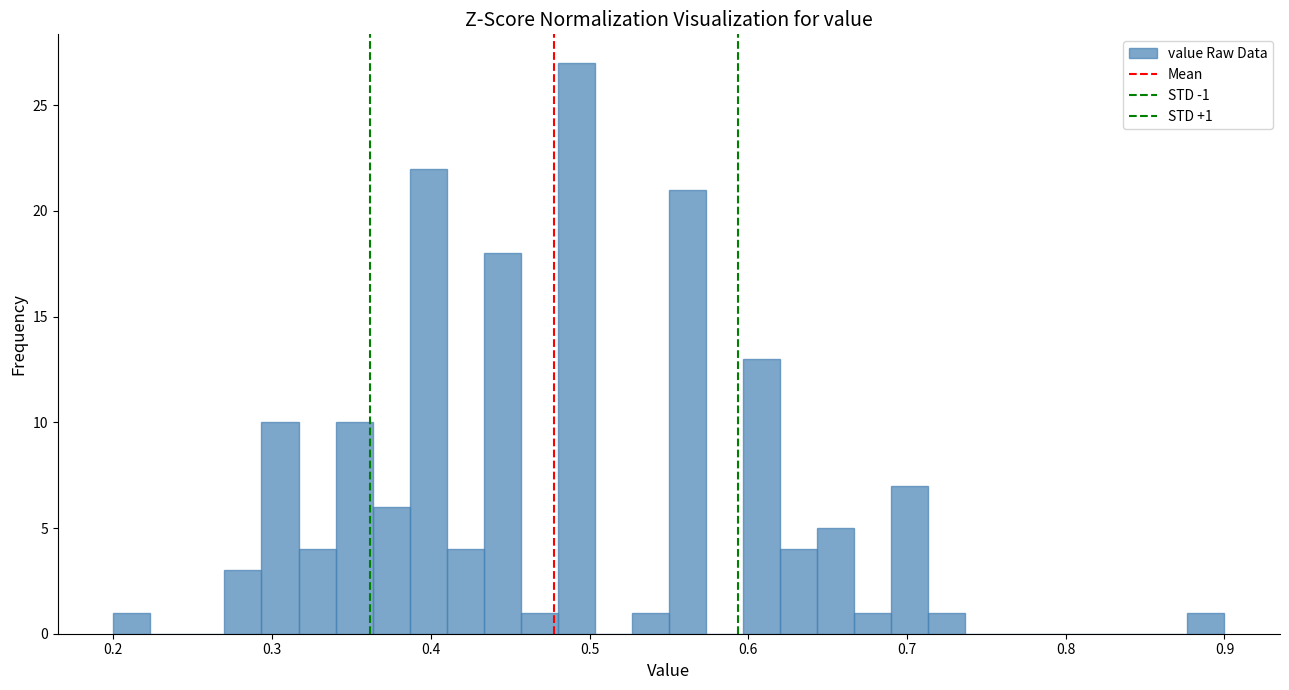

Around what value on the x-axis is the tallest bar? Give the approximate position of its centre, as read against the axis.

0.49